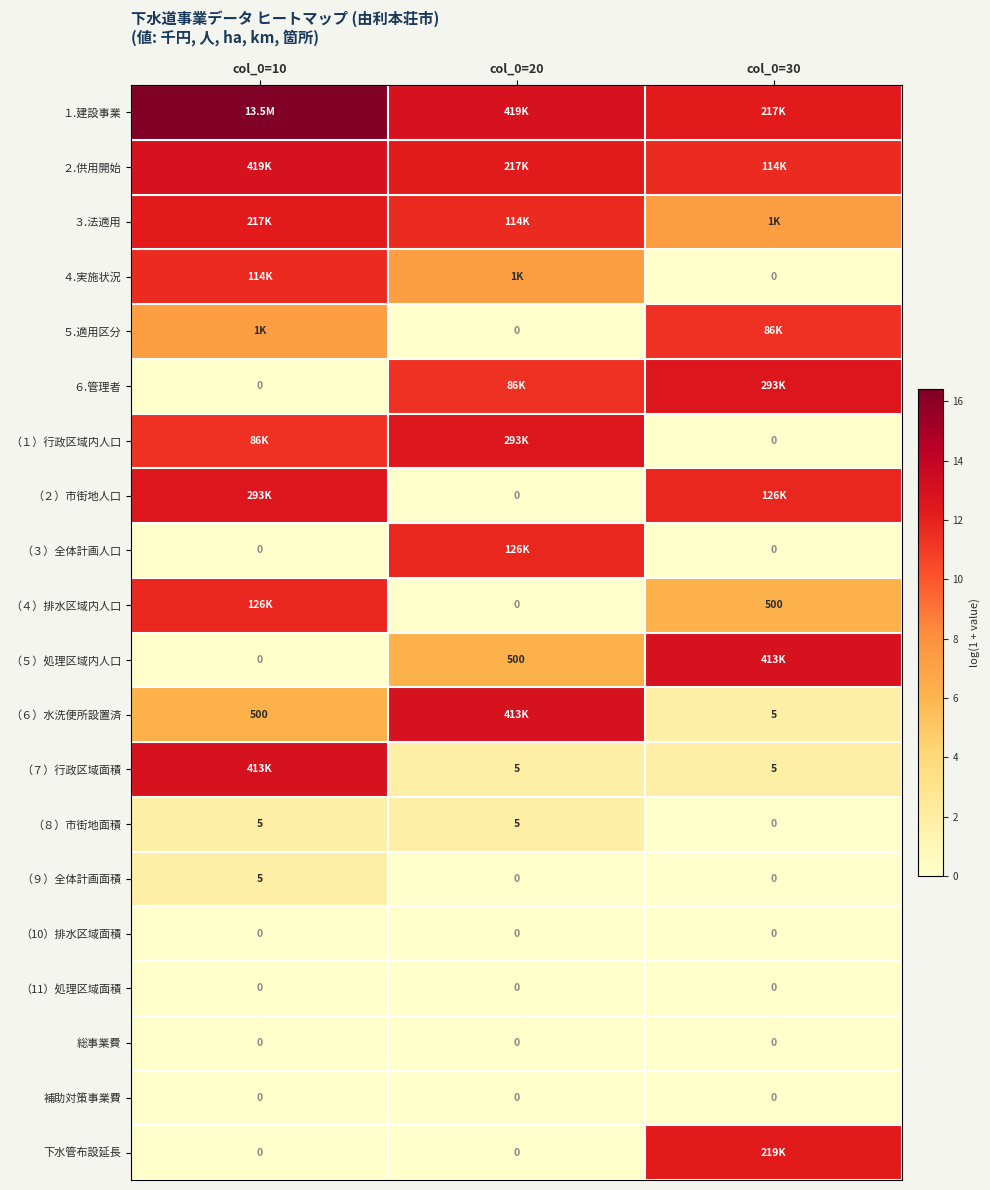

Is the value of （８）市街地面積 at col_0=20 greater than the value of ５.適用区分 at col_0=20?

Yes